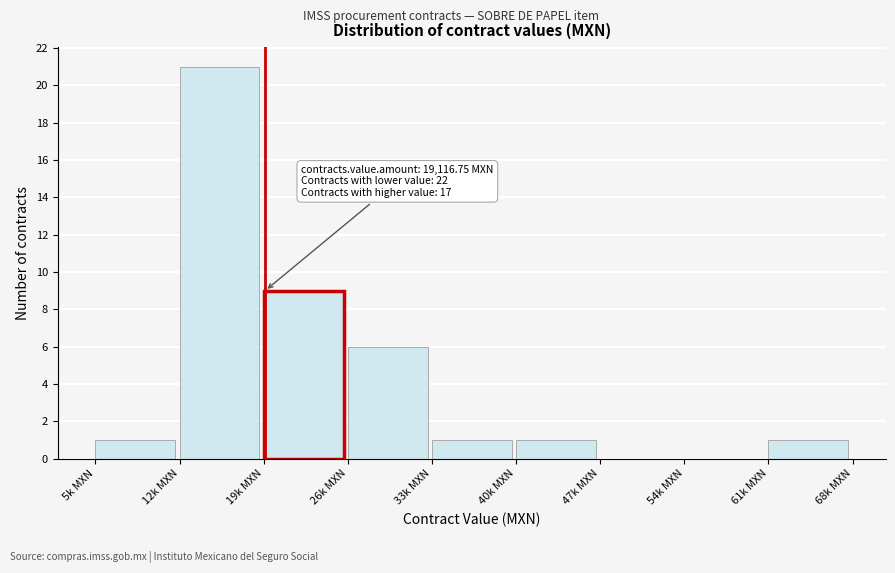

Reading left to right, extract all data points from this chart.

5k MXN=1	12k MXN=21	19k MXN=9	26k MXN=6	33k MXN=1	40k MXN=1	47k MXN=0	54k MXN=0	61k MXN=1